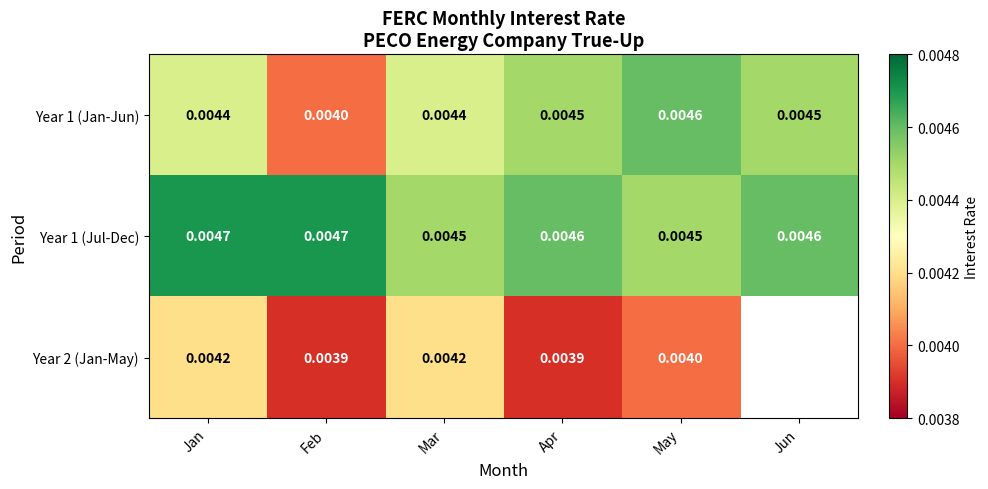

At which label does Year 1 (Jan-Jun) reach its peak?

May